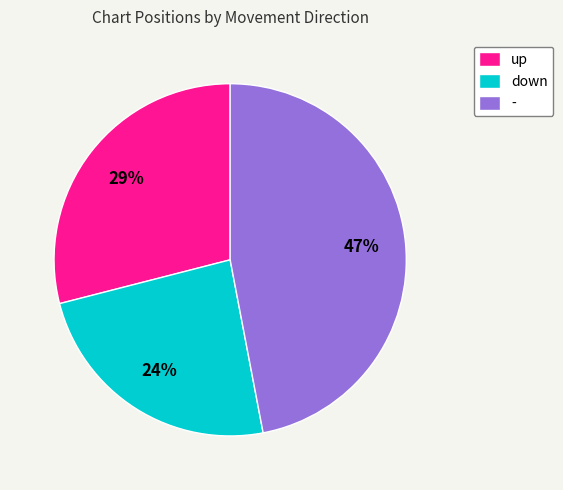

Is there a majority slice in this chart?

No